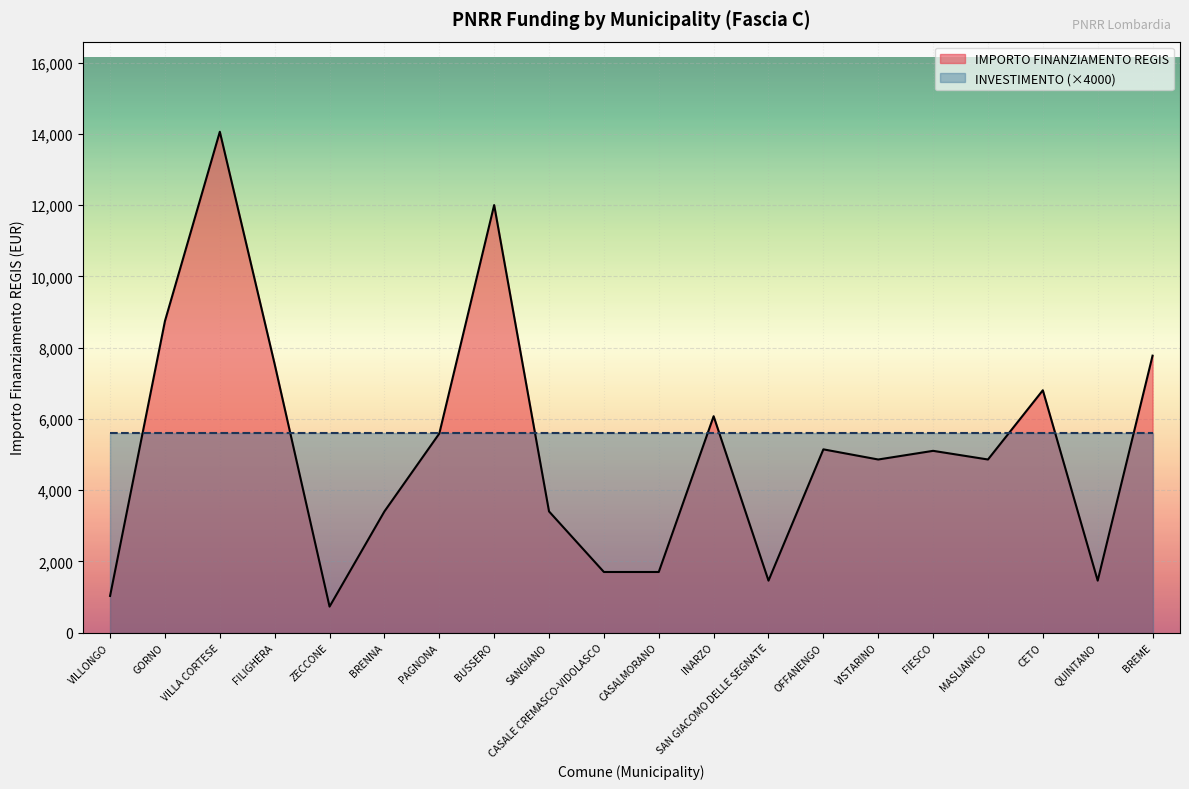

Does the chart display data point markers on the line(s)?

No